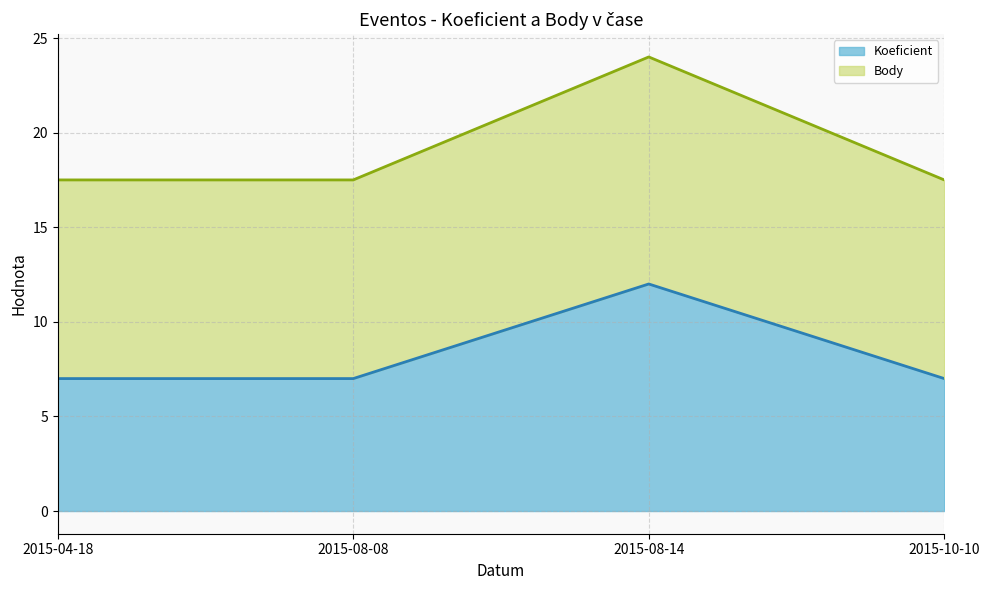

What is the maximum value for Koeficient?

12.0